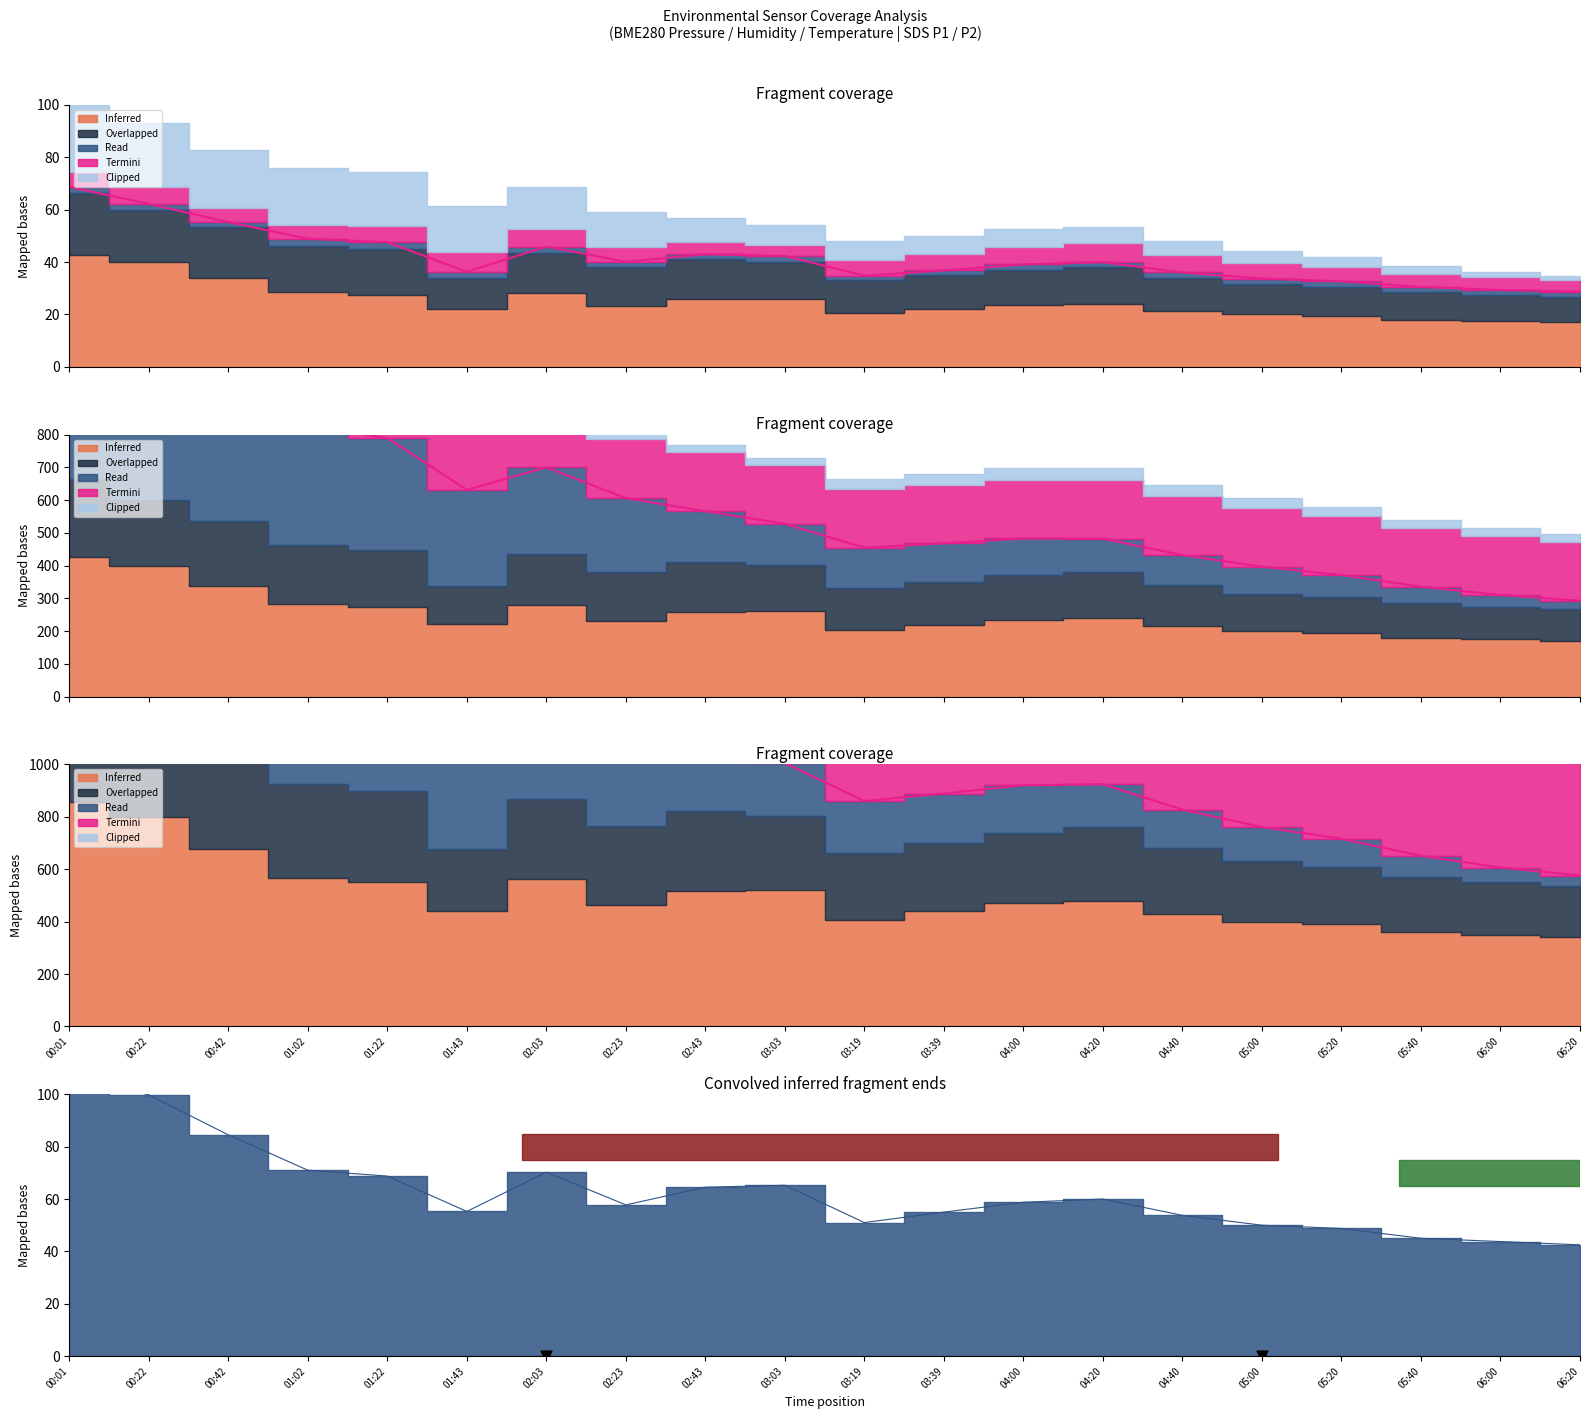

Which has a higher value, 04:40 or 00:01?

00:01